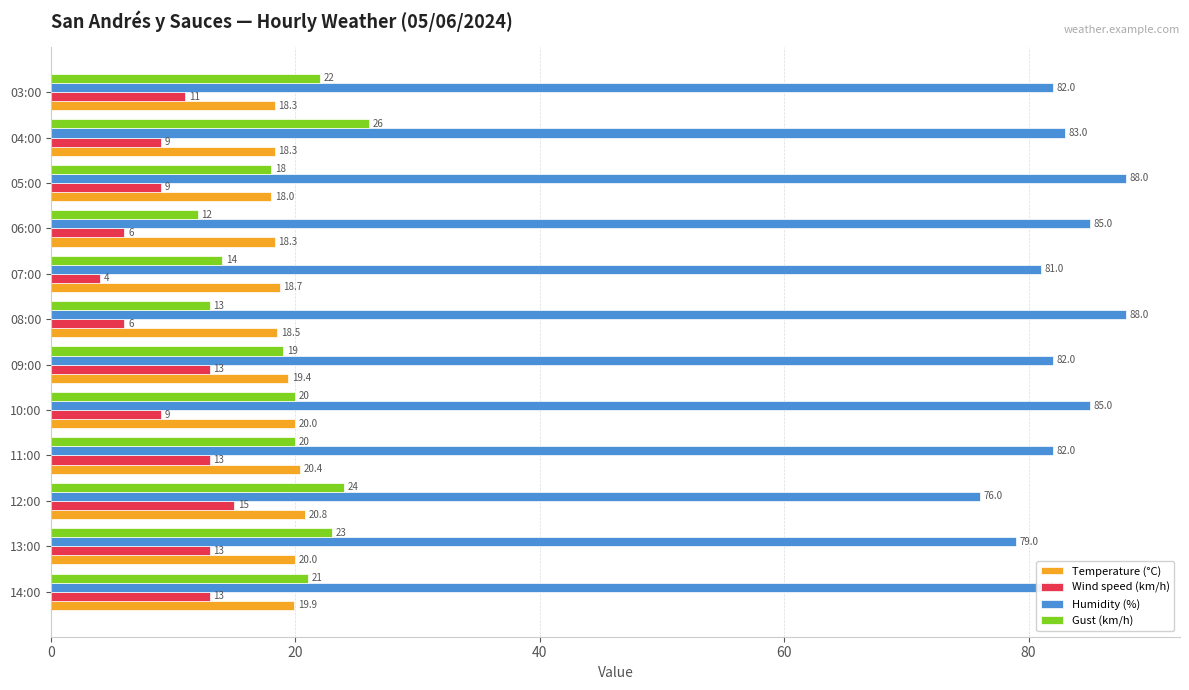

At 06:00, list the series in order from largest to smallest.

Humidity (%), Temperature (°C), Gust (km/h), Wind speed (km/h)